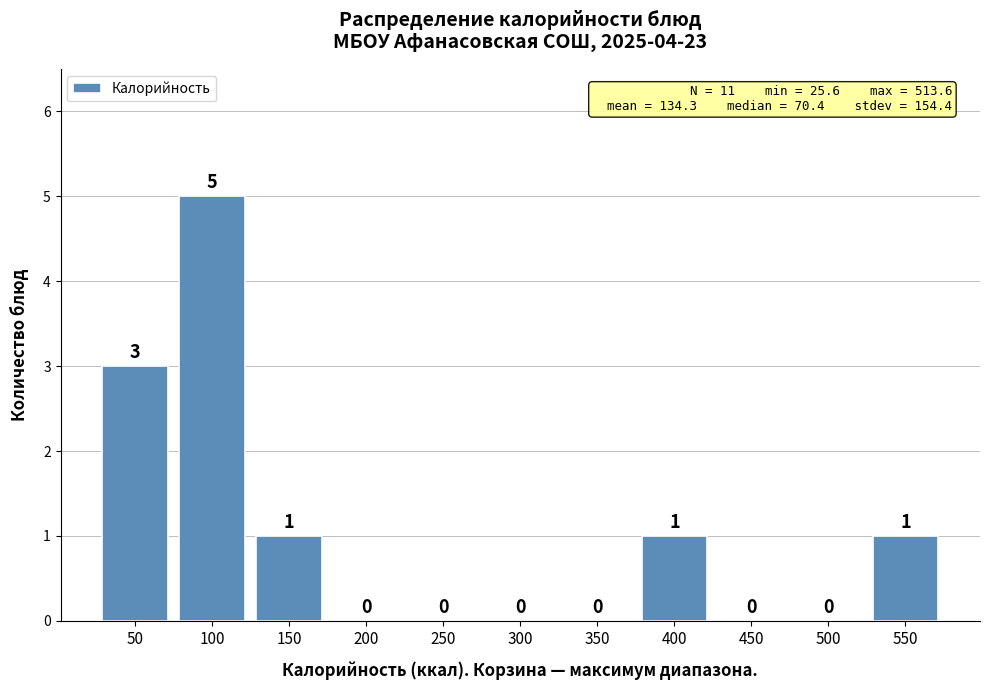

Reading left to right, what are all the values shown in this chart?

50=3	100=5	150=1	200=0	250=0	300=0	350=0	400=1	450=0	500=0	550=1